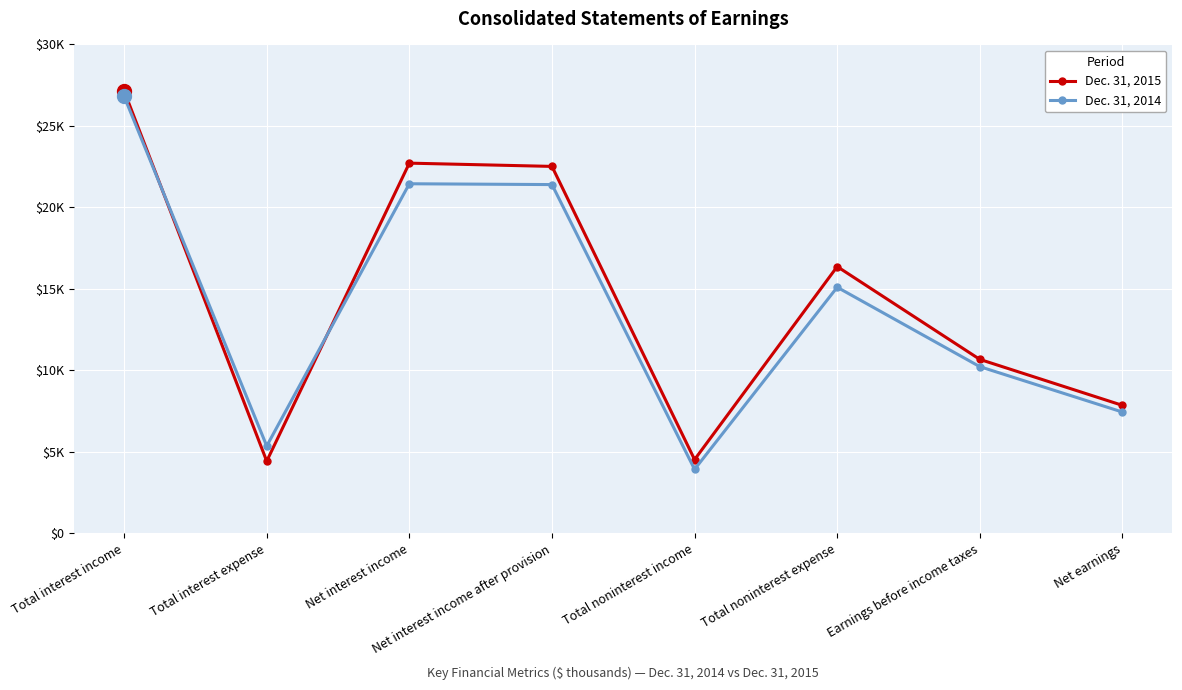

Does the chart have visible grid lines?

Yes